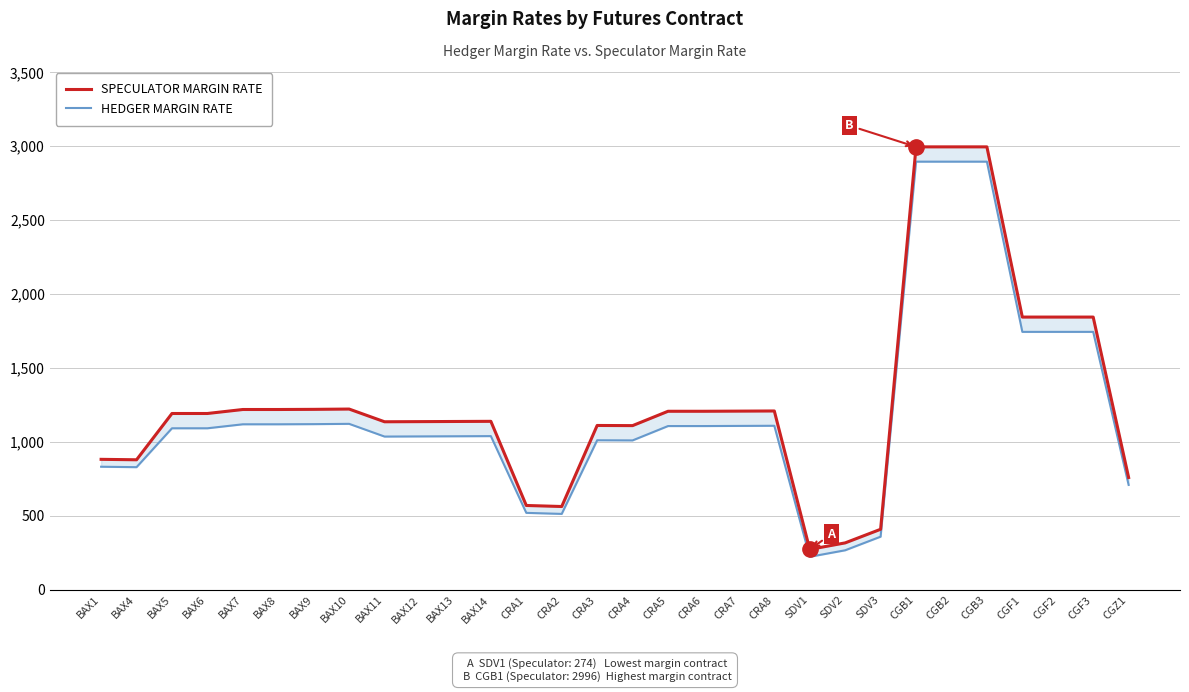

Which category has the highest value in the SPECULATOR MARGIN RATE series?

CGB1